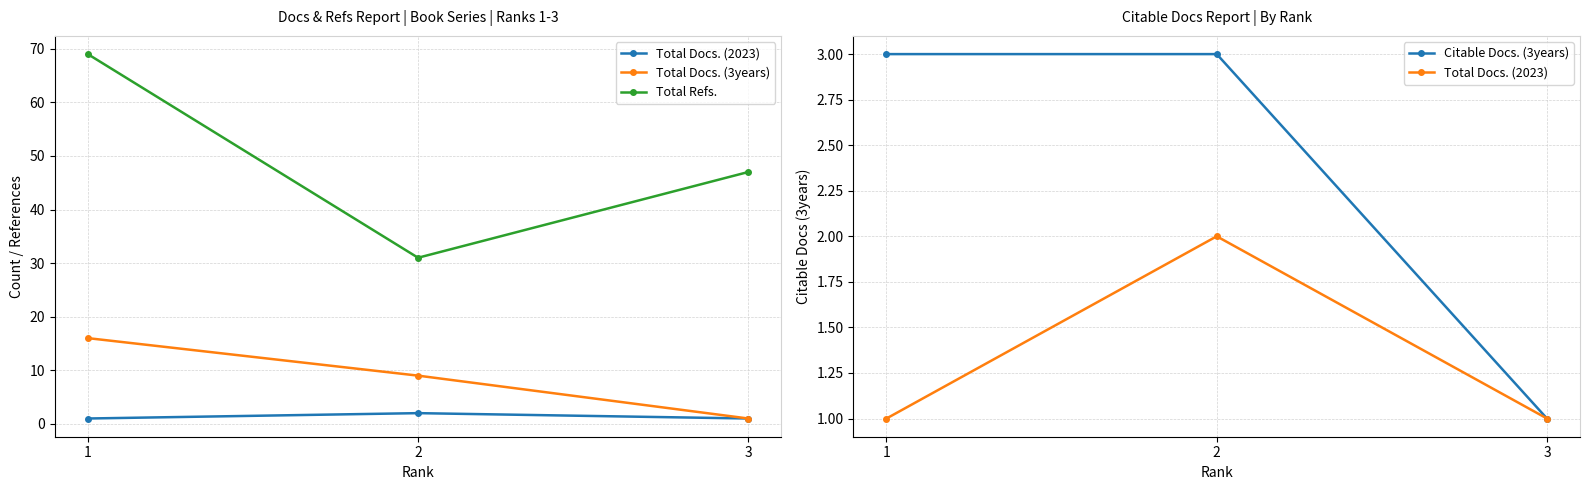

What is the difference between the highest and lowest values at 1?

68